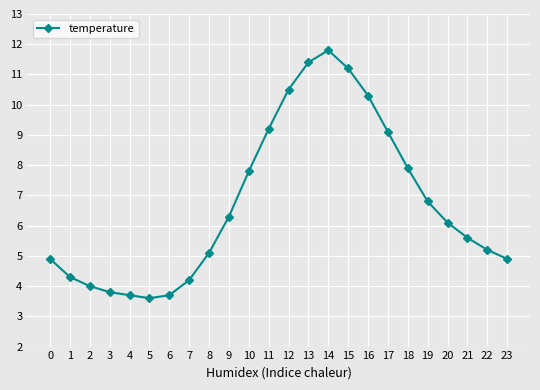

What is the maximum value shown in the chart?

11.8